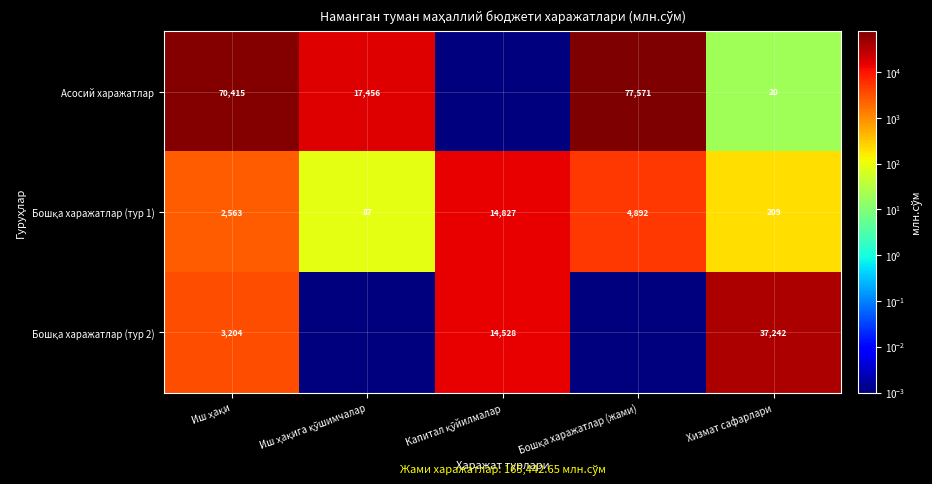

Which category has the lowest value across all series?

Капитал қўйилмалар